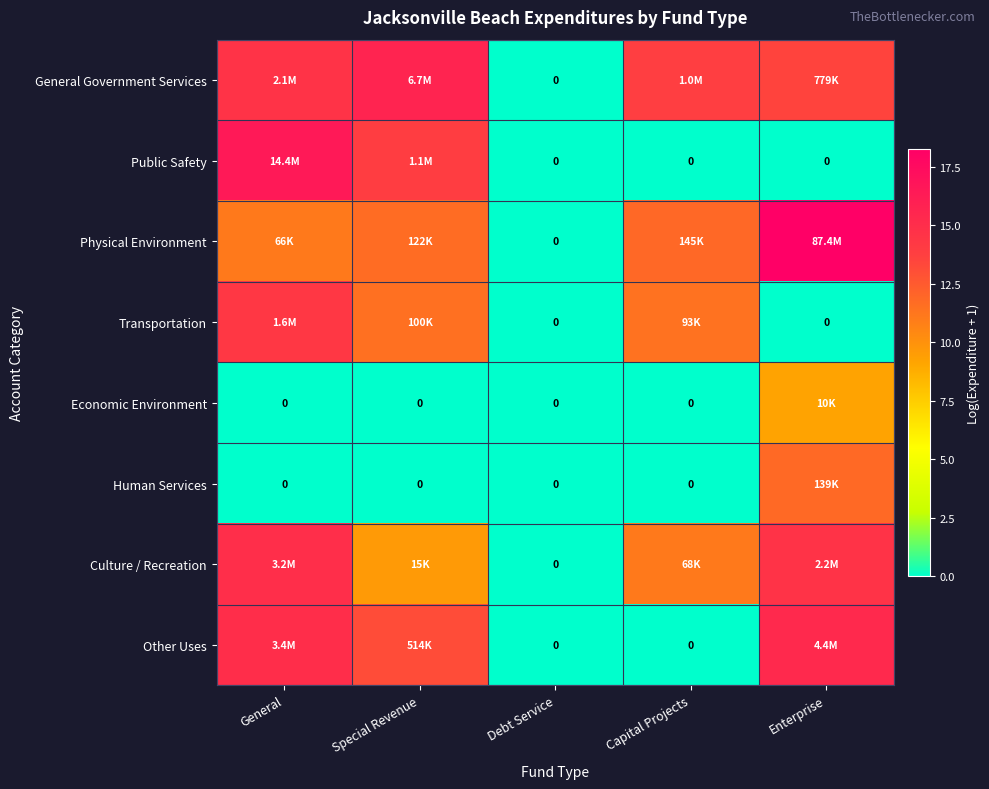

What is the average value of the Public Safety series?

6.1